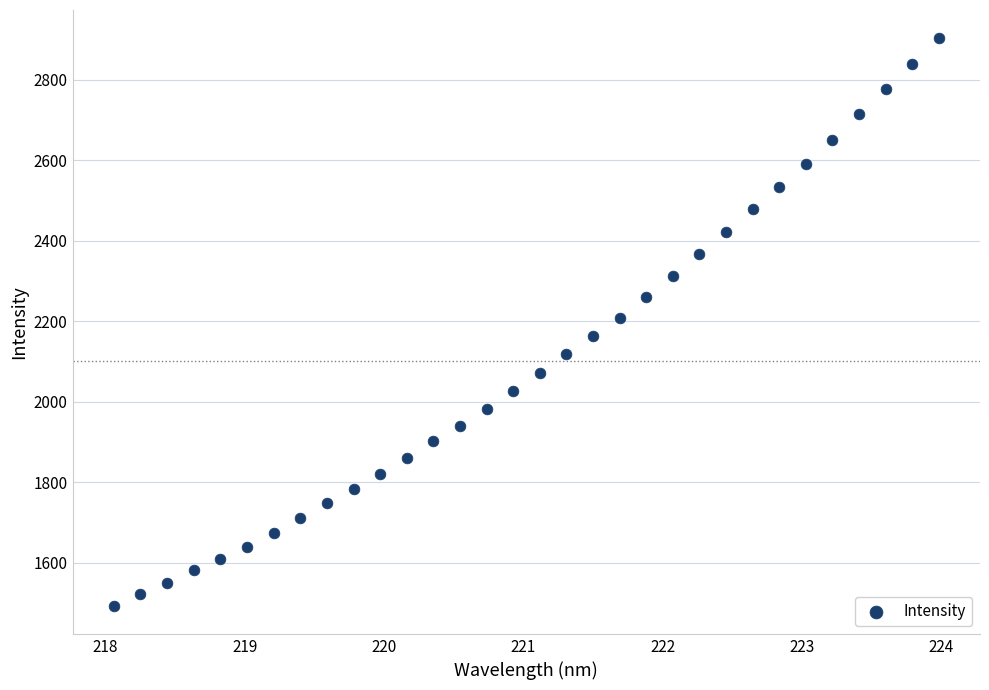

What is the range of X values (max minus min)?

5.9